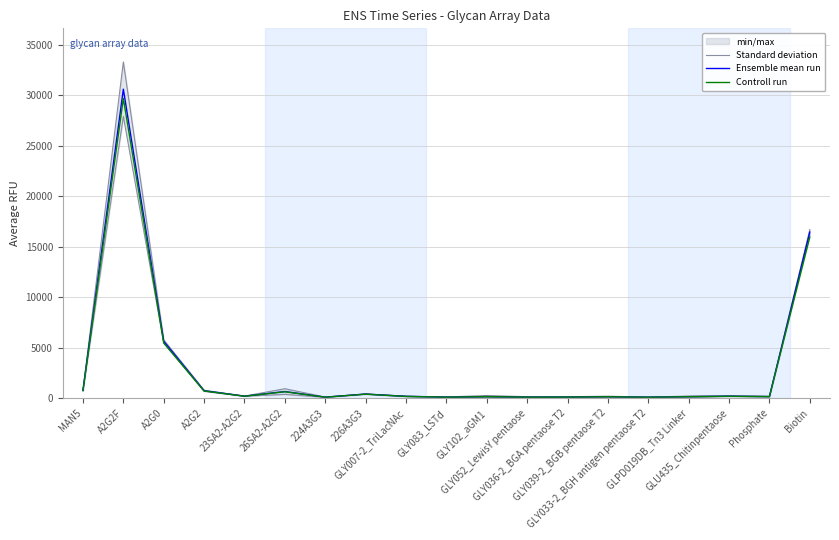

Reading left to right, extract all data points from this chart.

Standard deviation: 793.7	33281.4	5769.6	783.9	202.6	930.4	104.8	415.5	193.1	118.8	259.5	139.1	136.9	192.4	95.2	209.4	218.7	180.7	16689.4
Ensemble mean run: 766.5	30585.8	5623.0	730.8	193.8	650.5	94.0	402.5	175.0	99.2	150.5	104.0	108.0	140.8	93.0	147.0	192.0	153.8	16442.5
Controll run: 743.5	29668.2	5454.3	708.8	187.9	631.0	91.2	390.4	169.8	96.3	146.0	100.9	104.8	136.5	90.2	142.6	186.2	149.1	15949.2